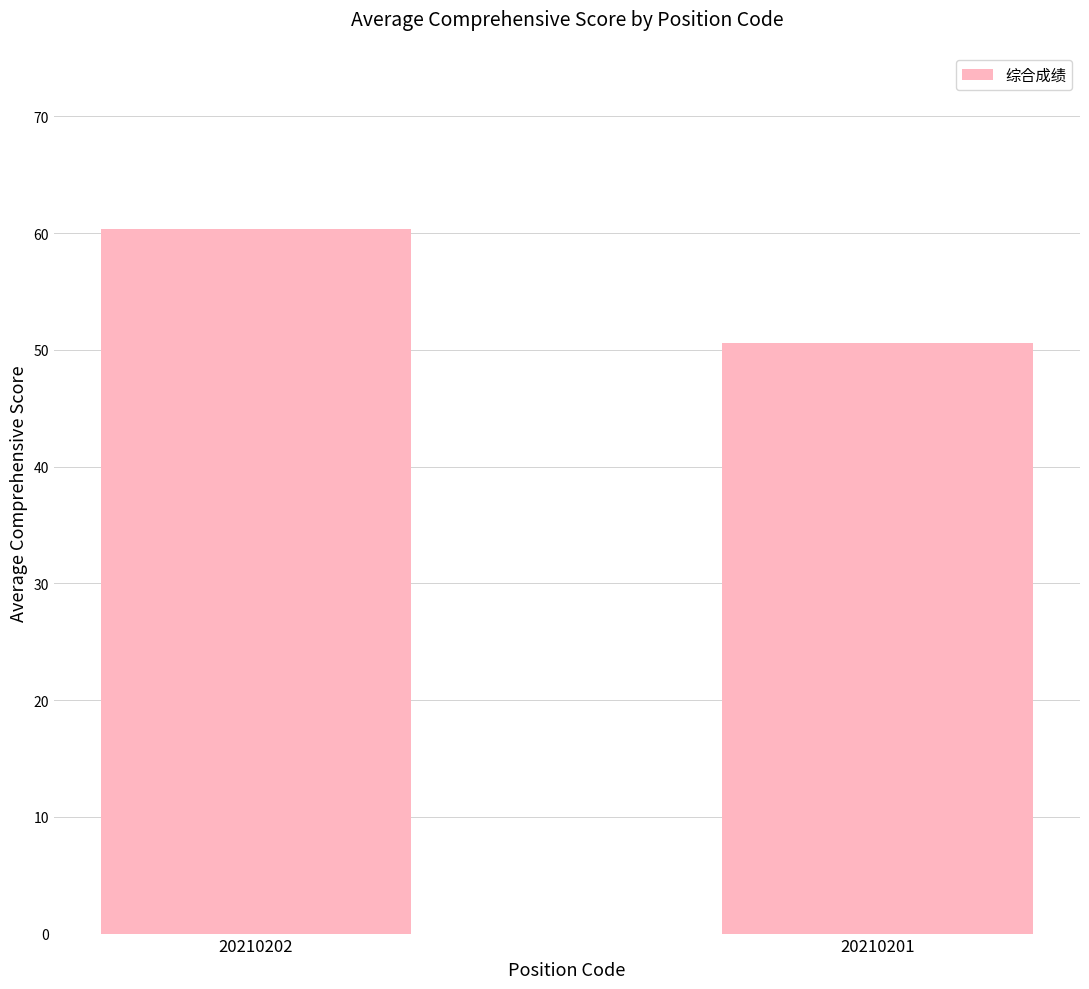

Are the bars horizontal?

No